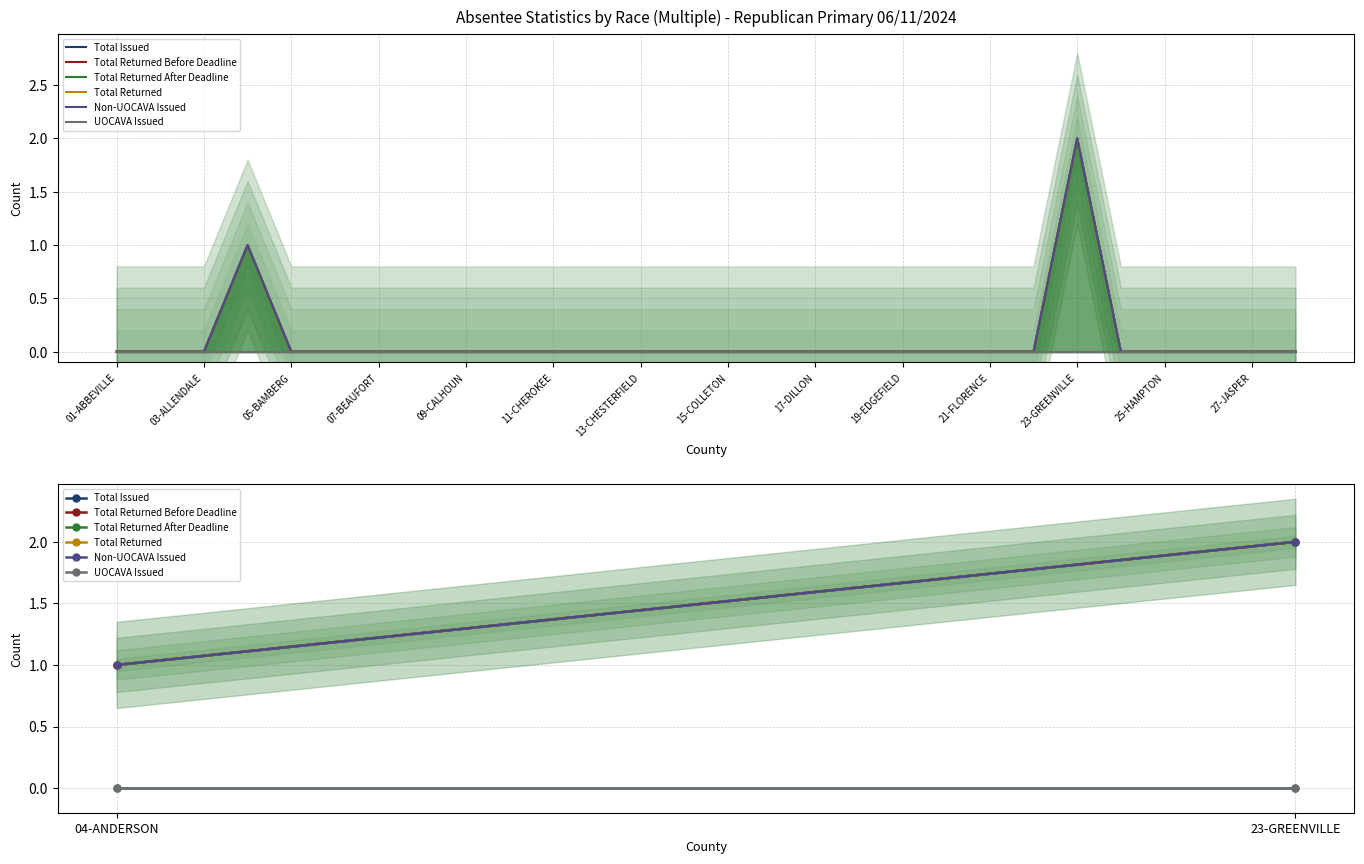

How many lines are shown in the chart?

6